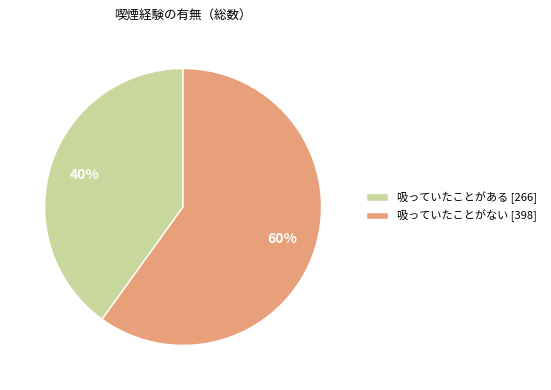

To the nearest percent, what is the difference between the 吸っていたことがある and 吸っていたことがない slice percentages?

20%